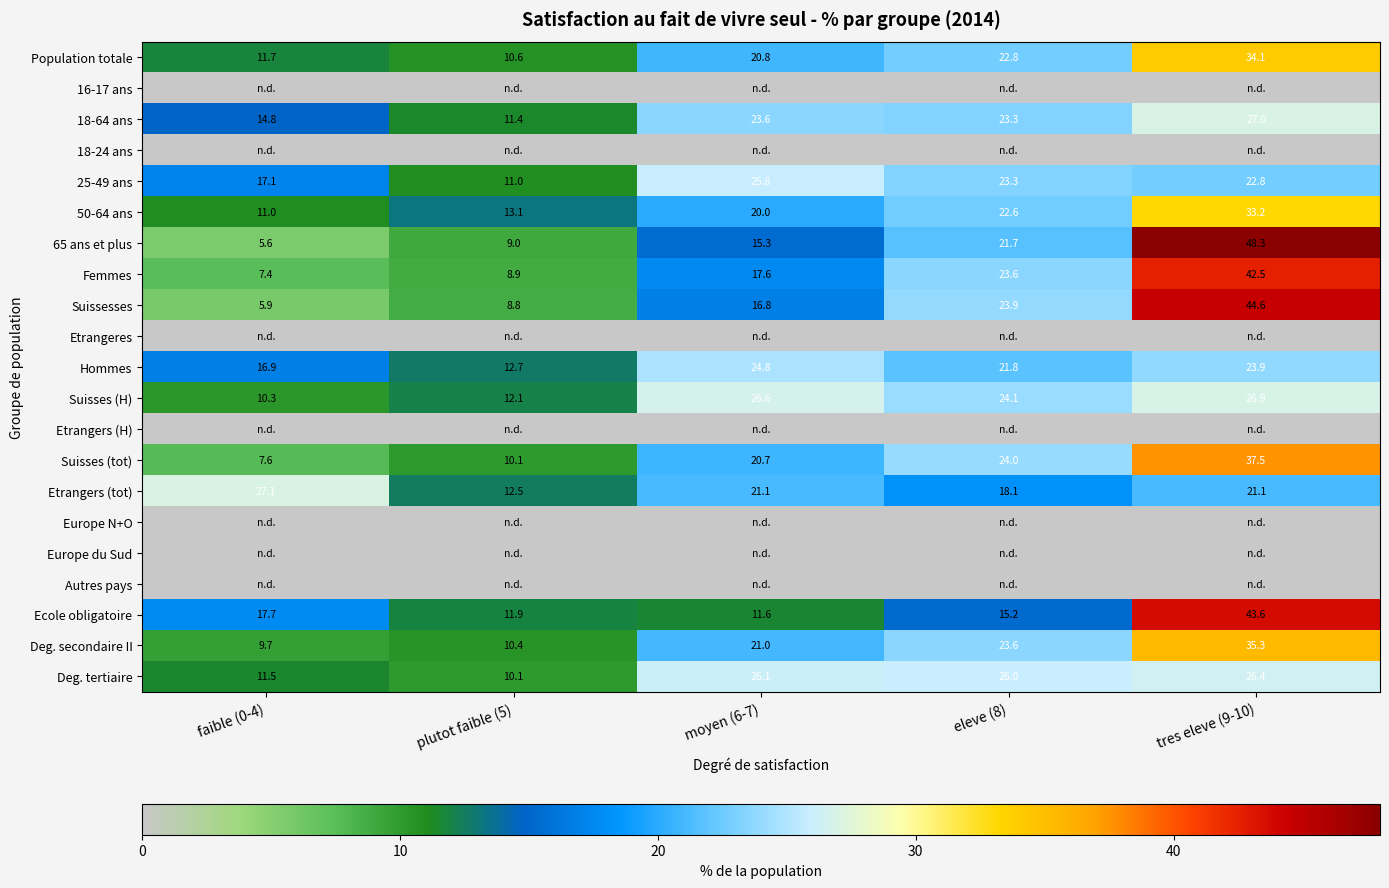

Read the Suisses (tot) value at plutot faible (5).

10.1